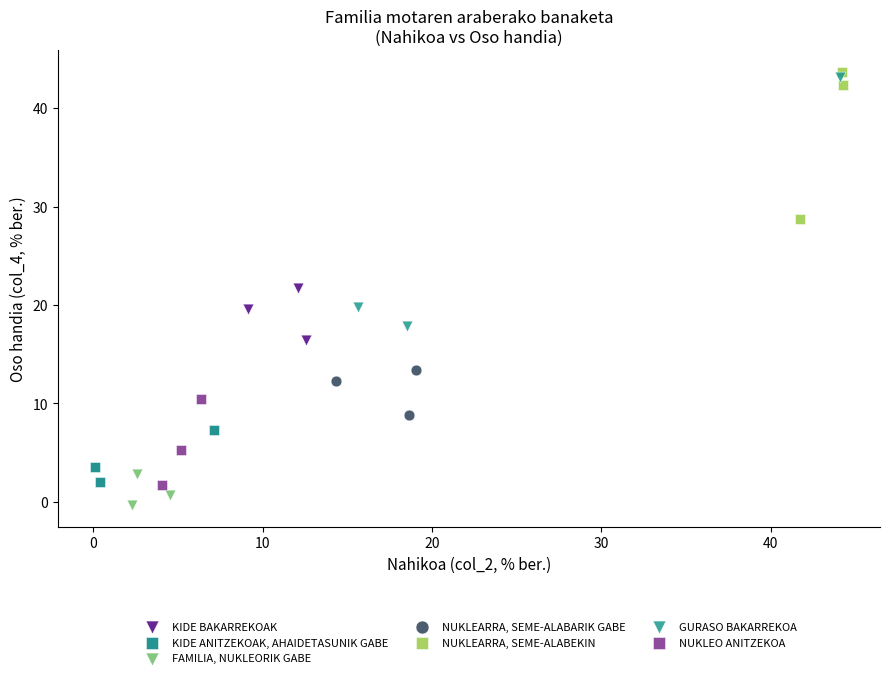

Which series has the largest Y range (max minus min)?

GURASO BAKARREKOA